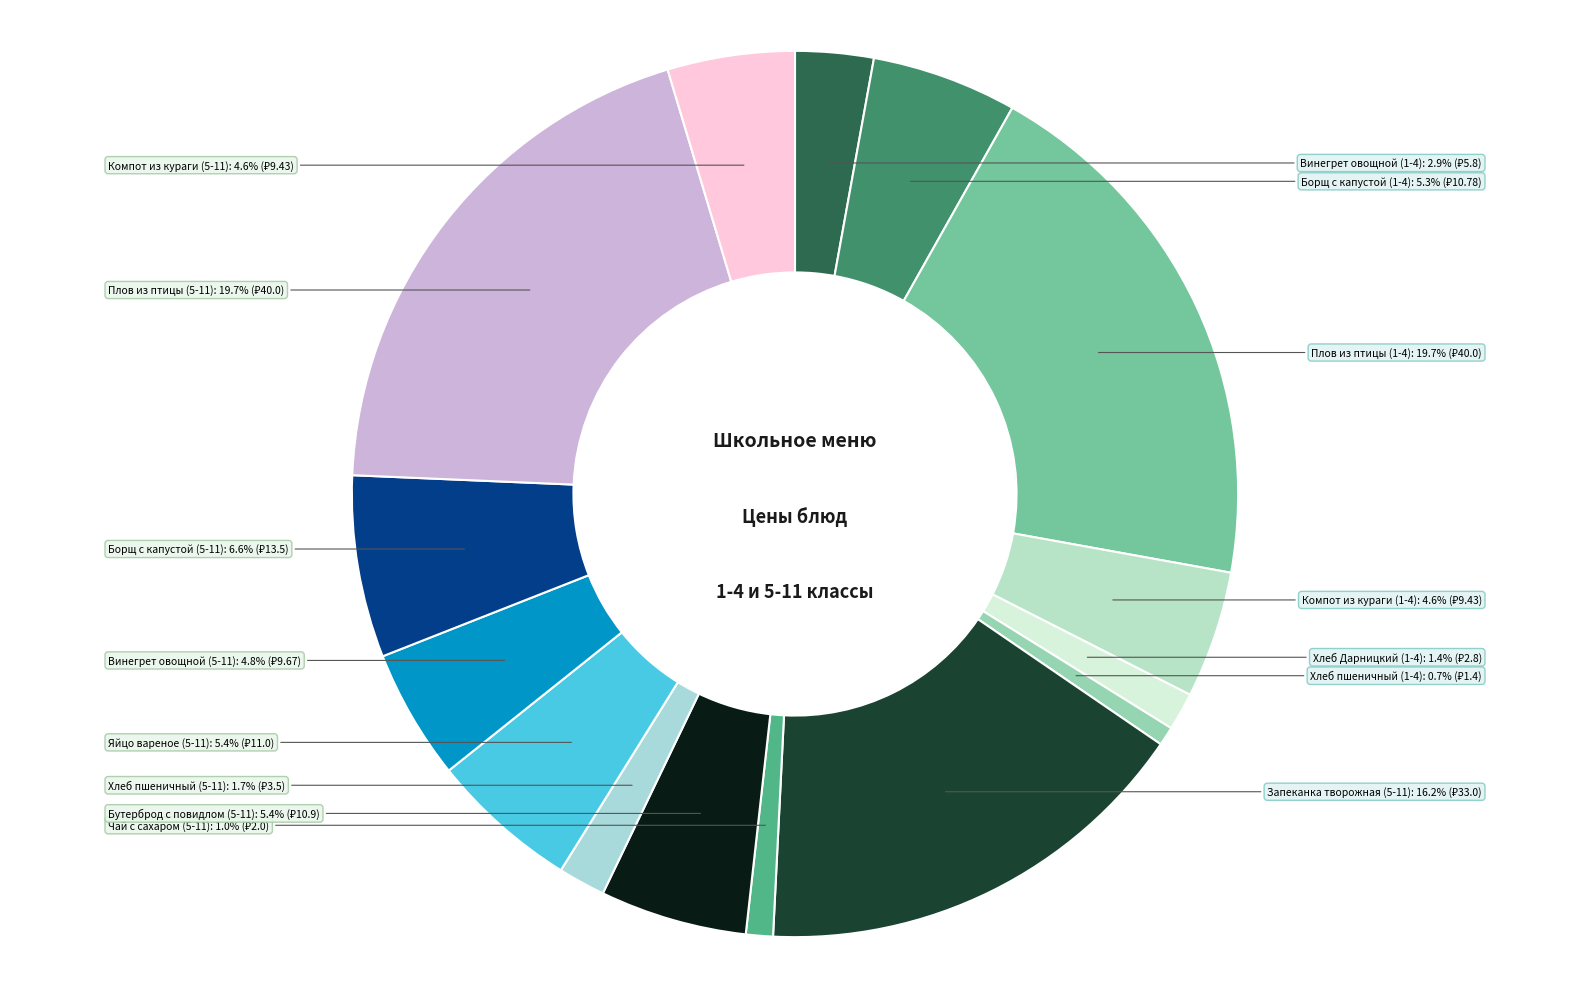

What portion of the pie excludes Чай с сахаром (5-11)?

99.0%